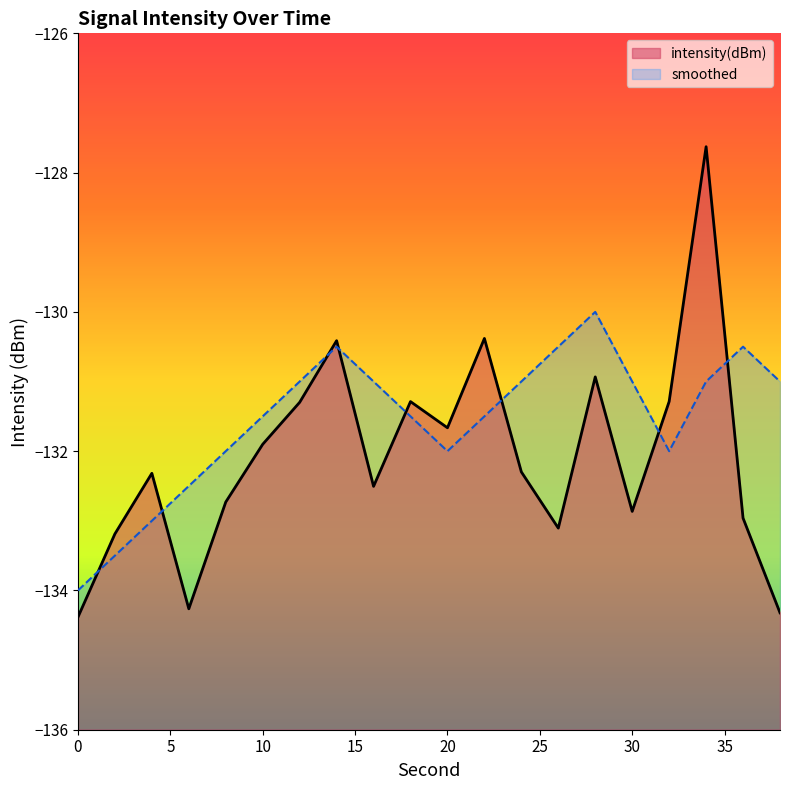

Reading left to right, extract all data points from this chart.

intensity(dBm): -134.4	-133.2	-132.3	-134.3	-132.7	-131.9	-131.3	-130.4	-132.5	-131.3	-131.7	-130.4	-132.3	-133.1	-130.9	-132.9	-131.3	-127.6	-133.0	-134.3
smoothed: -134.0	-133.5	-133.0	-132.5	-132.0	-131.5	-131.0	-130.5	-131.0	-131.5	-132.0	-131.5	-131.0	-130.5	-130.0	-131.0	-132.0	-131.0	-130.5	-131.0